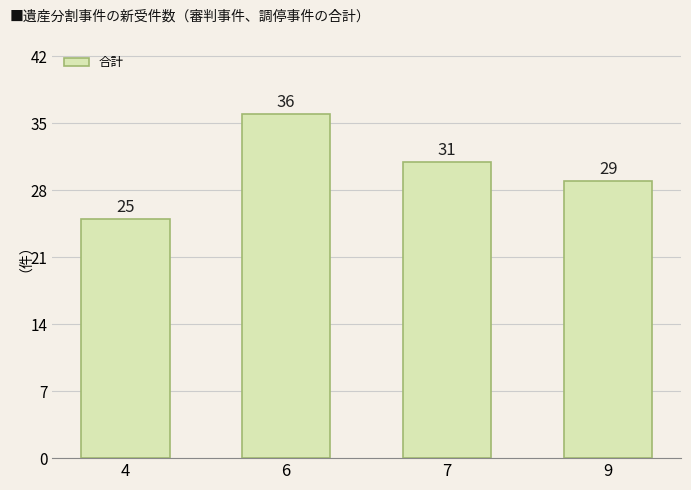

The value at 6 is 51. True or false?

False